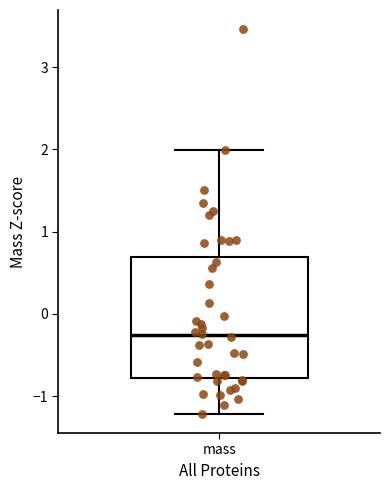

Read this box plot against the y-axis: the position of the median line, the range covered by the box, and the ends of both whiskers. The values are not printed on the chart, so give them approximately, as read against the axis.

median -0.3, box -0.8 to 0.7, whiskers -1.2 to 2.0